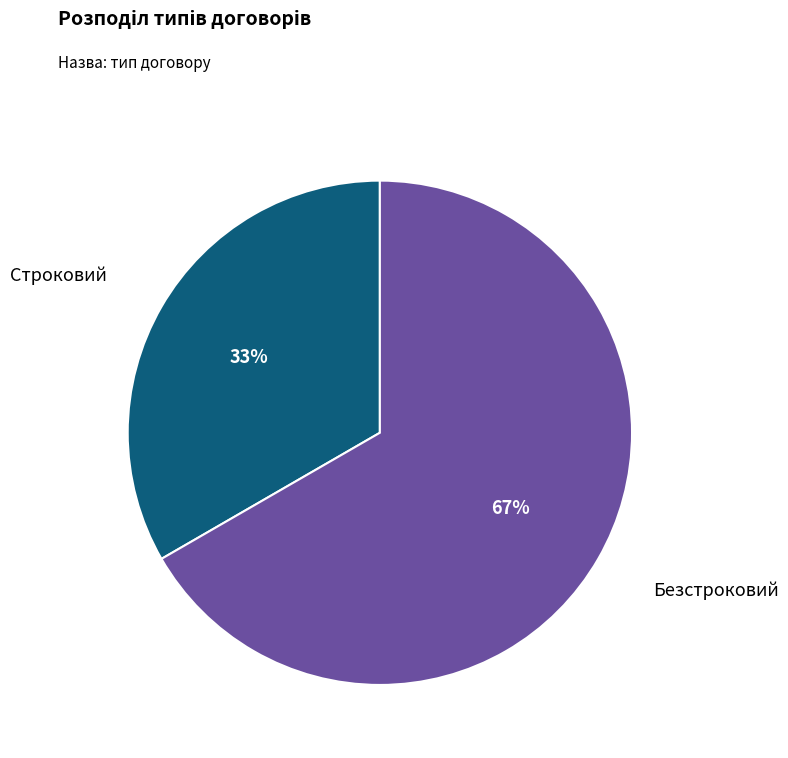

What is the ratio of the value at Безстроковий to the value at Строковий?

2.0